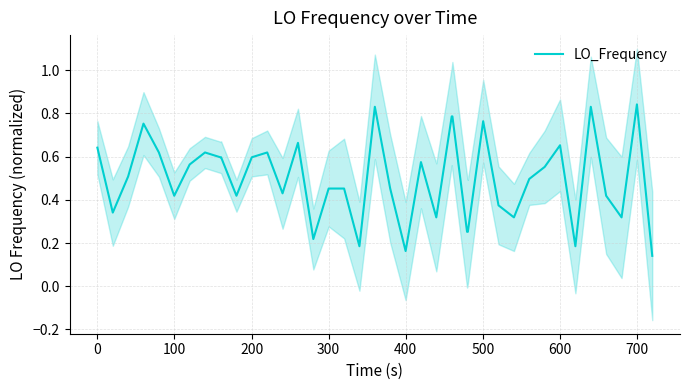

What is the average value?

0.5